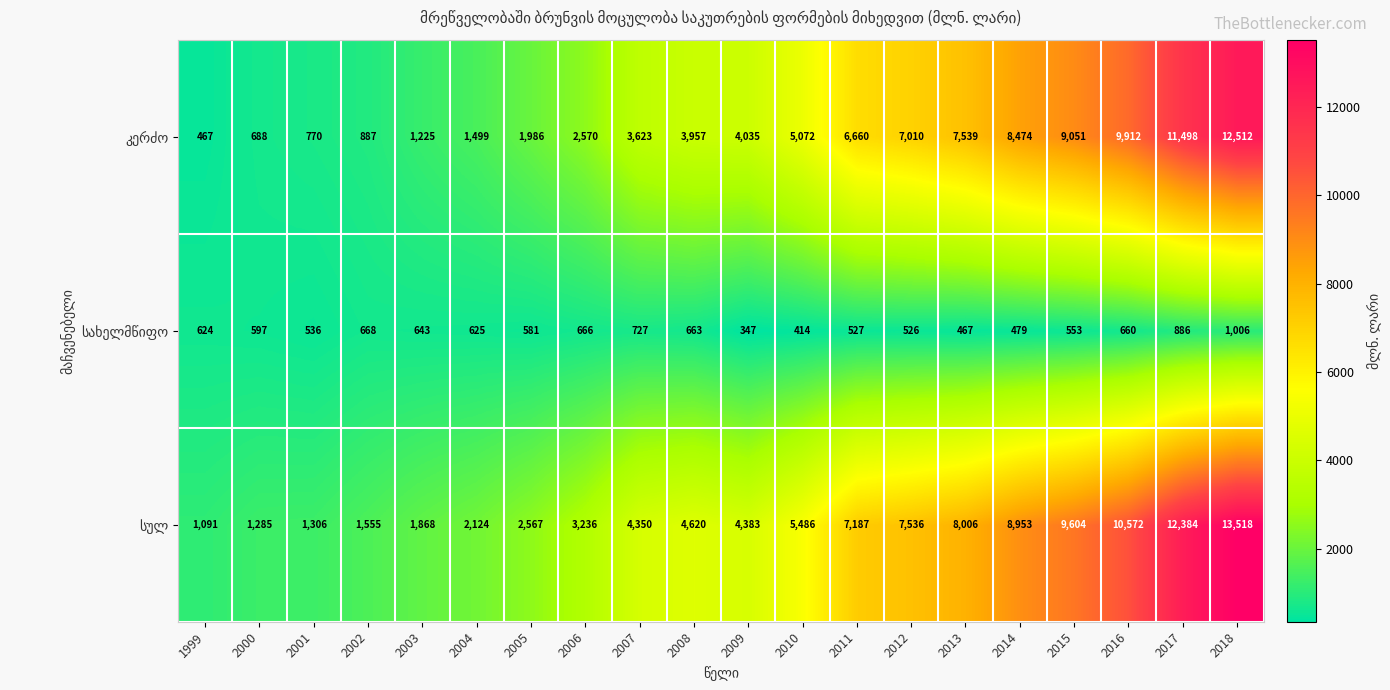

What is the spread (max minus min) of values at 2008?

3957